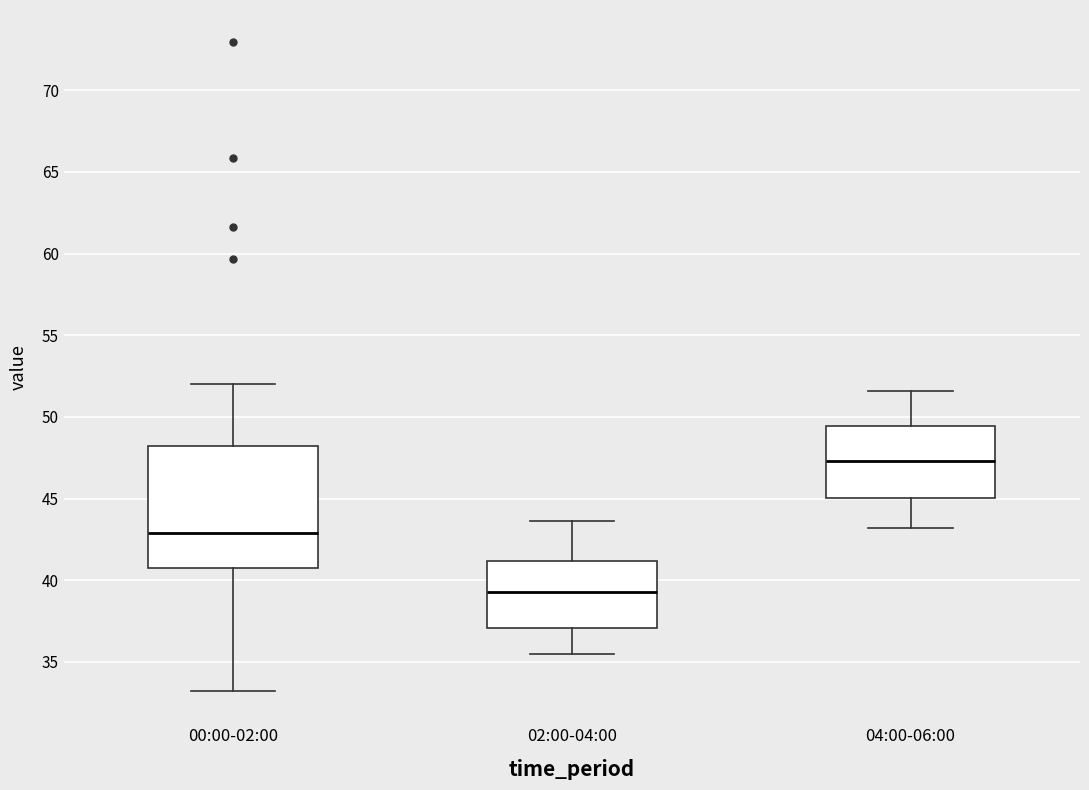

Which box is the tallest, from its lower edge to its upper edge?

00:00-02:00